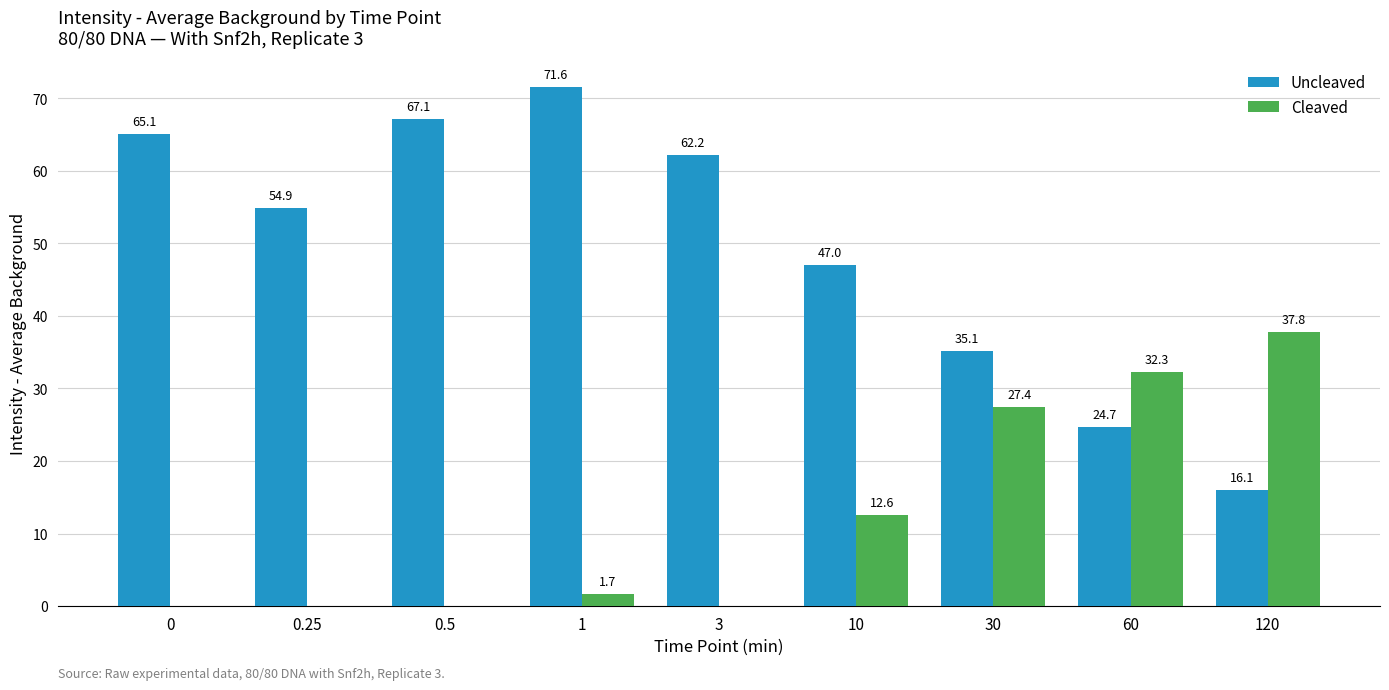

Between 1 and 10, which series saw the biggest shift?

Uncleaved